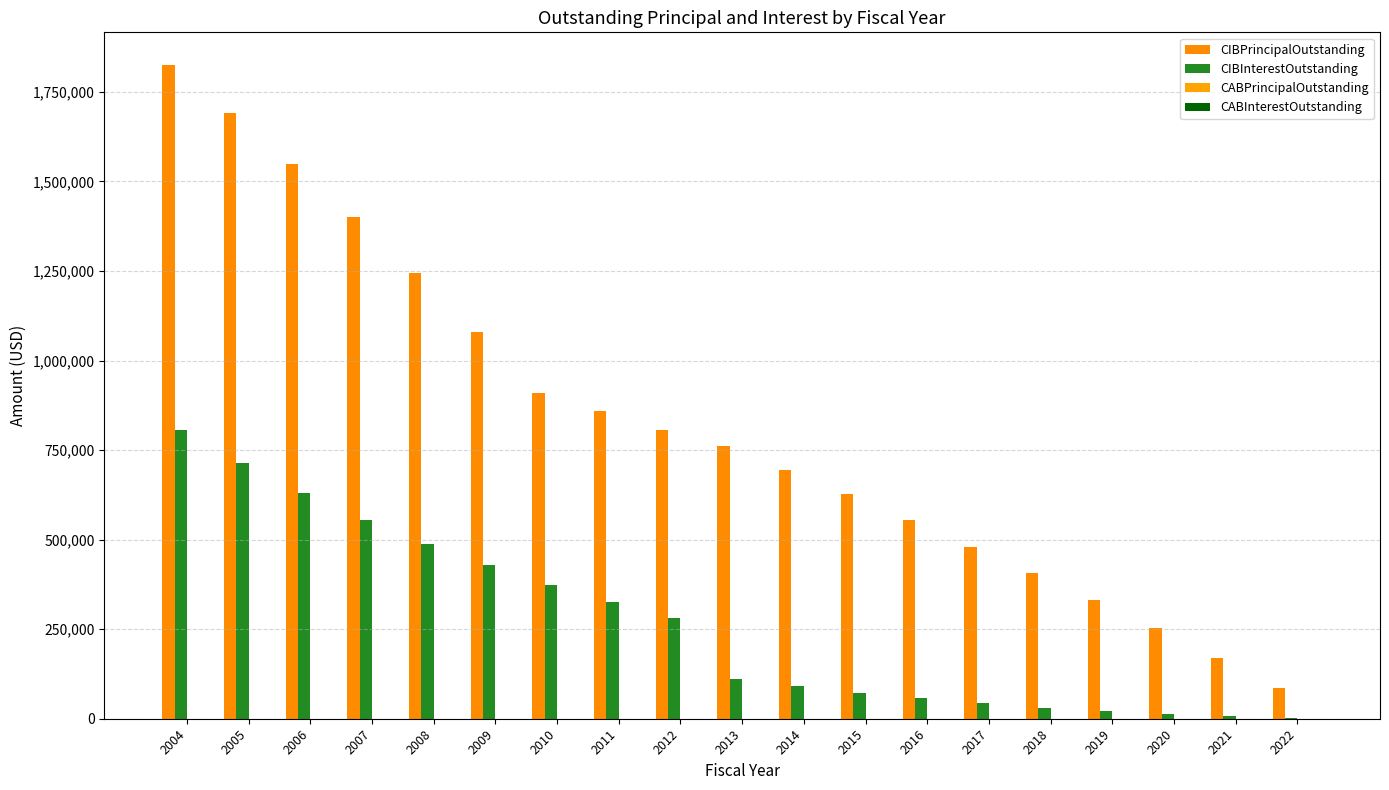

What is the sum of the CIBInterestOutstanding values at 2005 and 2010?

1088625.0